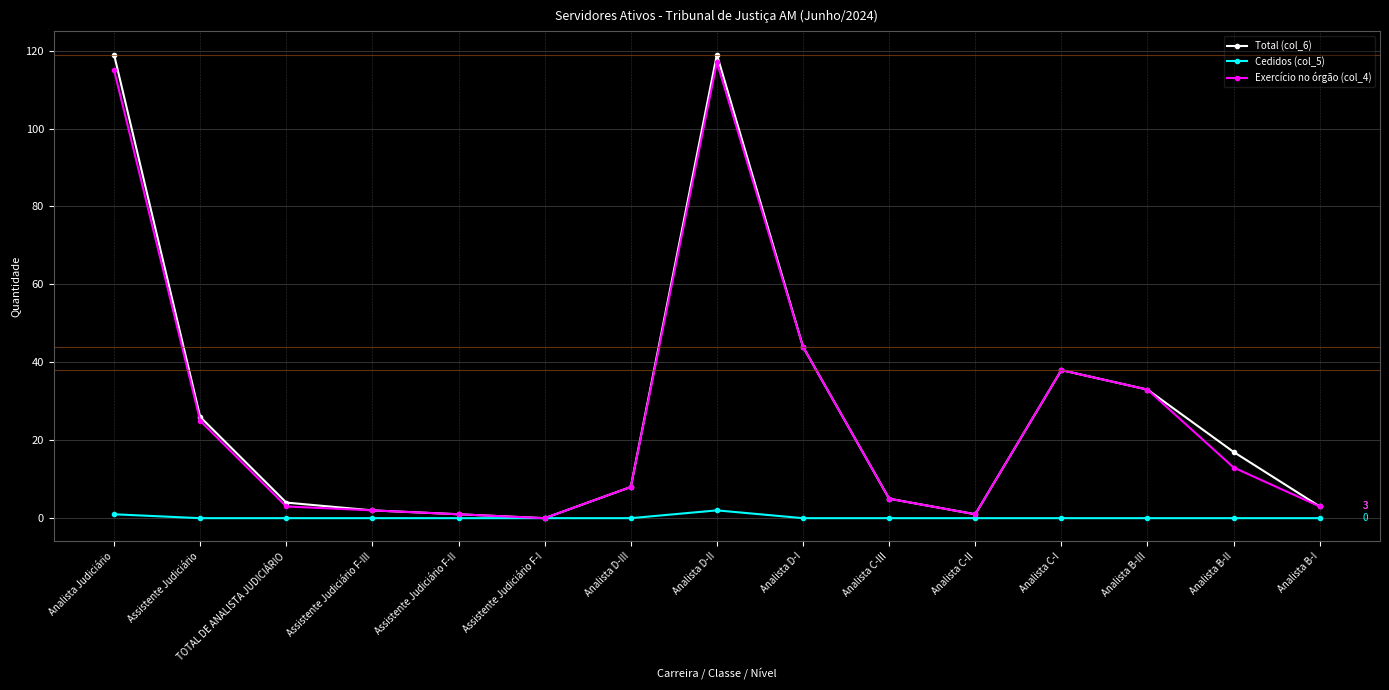

Reading left to right, transcribe all the data shown in this chart.

Total (col_6): Analista Judiciário=119	Assistente Judiciário=26	TOTAL DE ANALISTA JUDICIÁRIO=4	Assistente Judiciário F-III=2	Assistente Judiciário F-II=1	Assistente Judiciário F-I=0	Analista D-III=8	Analista D-II=119	Analista D-I=44	Analista C-III=5	Analista C-II=1	Analista C-I=38	Analista B-III=33	Analista B-II=17	Analista B-I=3
Cedidos (col_5): Analista Judiciário=1	Assistente Judiciário=0	TOTAL DE ANALISTA JUDICIÁRIO=0	Assistente Judiciário F-III=0	Assistente Judiciário F-II=0	Assistente Judiciário F-I=0	Analista D-III=0	Analista D-II=2	Analista D-I=0	Analista C-III=0	Analista C-II=0	Analista C-I=0	Analista B-III=0	Analista B-II=0	Analista B-I=0
Exercício no órgão (col_4): Analista Judiciário=115	Assistente Judiciário=25	TOTAL DE ANALISTA JUDICIÁRIO=3	Assistente Judiciário F-III=2	Assistente Judiciário F-II=1	Assistente Judiciário F-I=0	Analista D-III=8	Analista D-II=117	Analista D-I=44	Analista C-III=5	Analista C-II=1	Analista C-I=38	Analista B-III=33	Analista B-II=13	Analista B-I=3